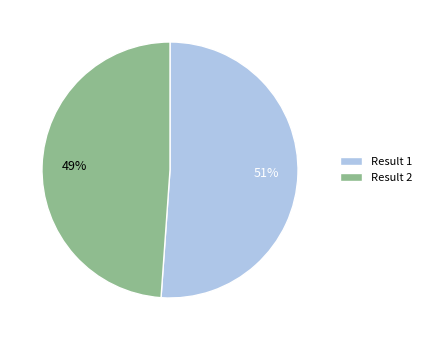

To the nearest percent, what percentage of the pie is Result 2?

49%